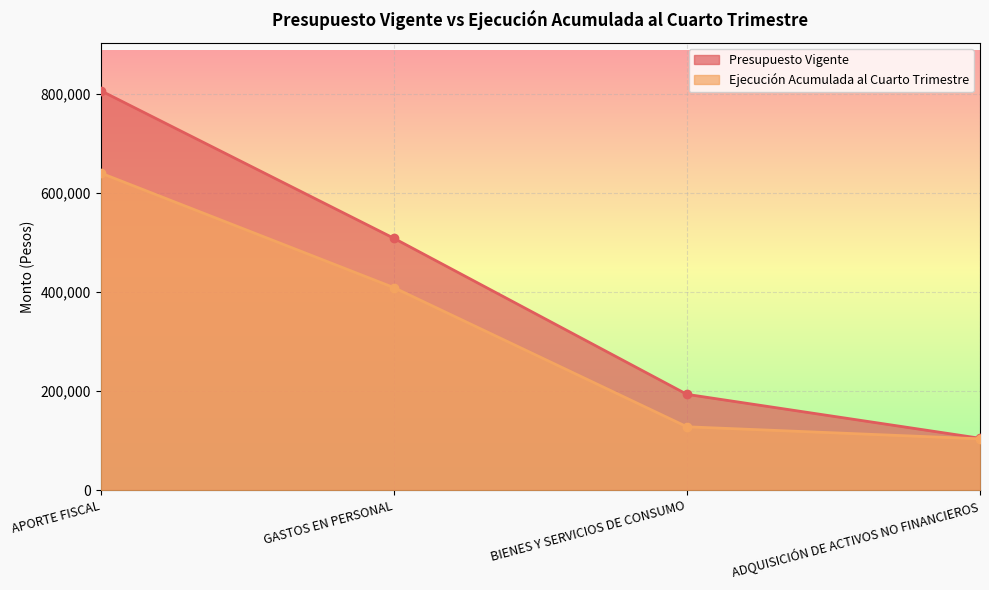

List the labels in order of Presupuesto Vigente value, largest first.

APORTE FISCAL, GASTOS EN PERSONAL, BIENES Y SERVICIOS DE CONSUMO, ADQUISICIÓN DE ACTIVOS NO FINANCIEROS